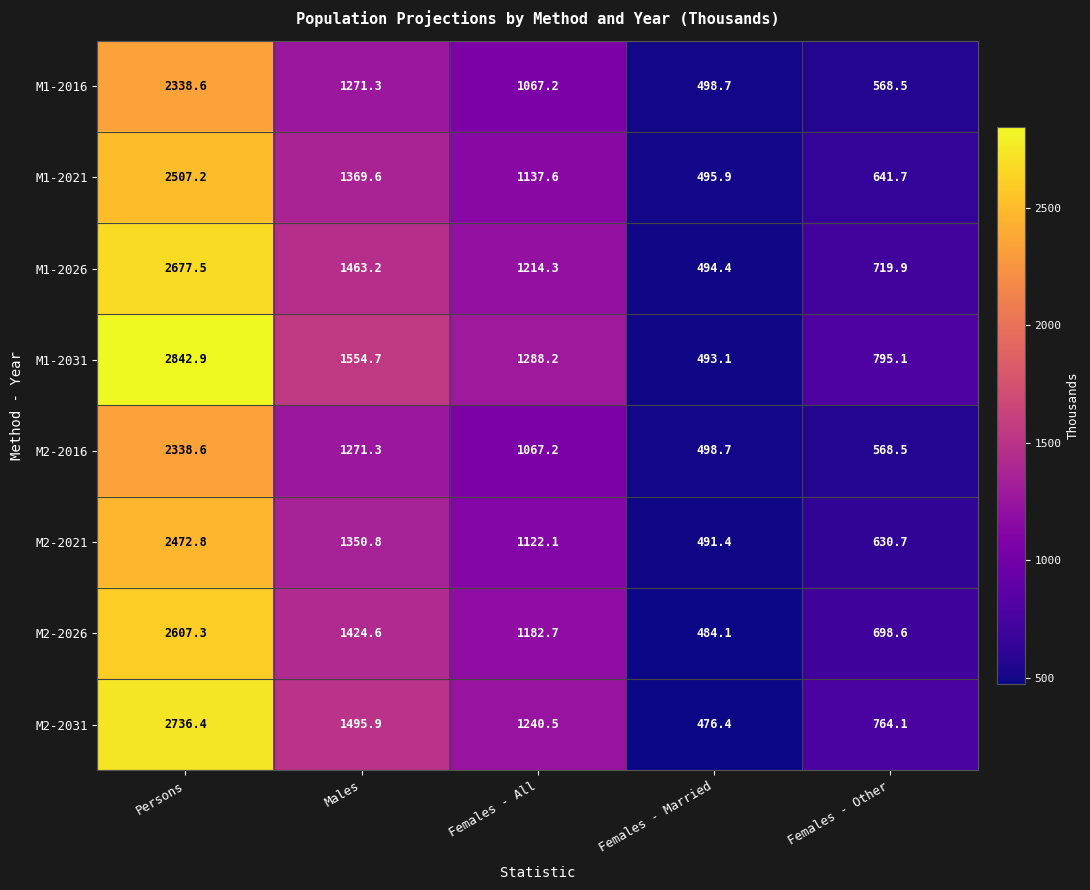

True or false: M2-2016 has a value of 498.7 at Females - Married.

True